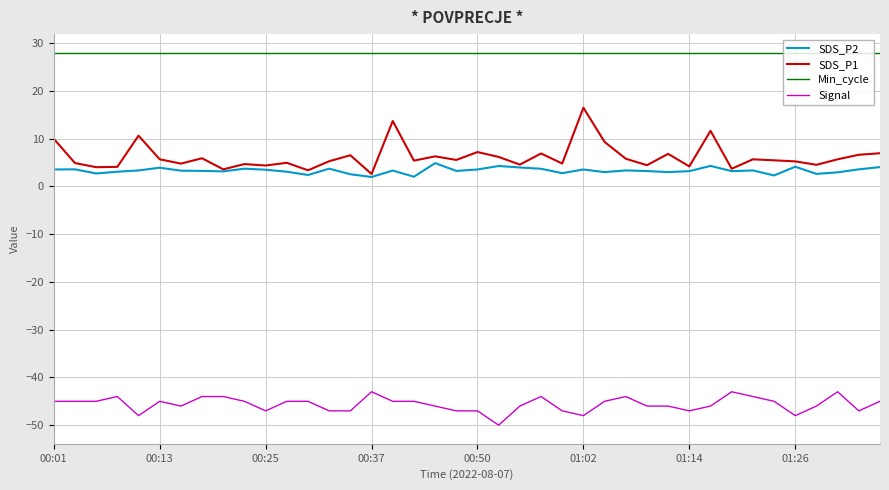

How many lines are shown in the chart?

4